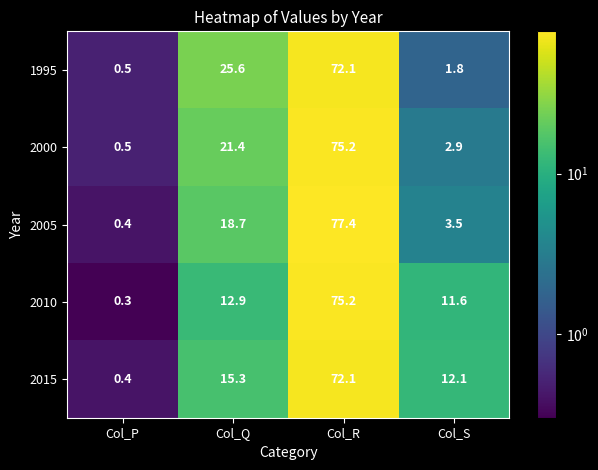

Is it true that 2010 equals 0.1 at Col_P?

False